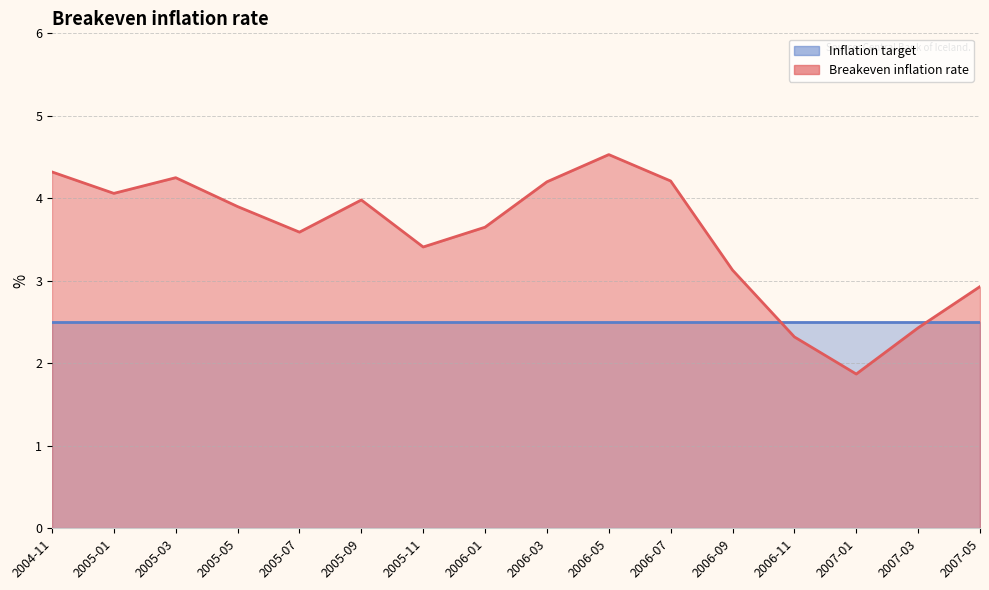

The value at 2004-11 is 4.3. True or false?

True